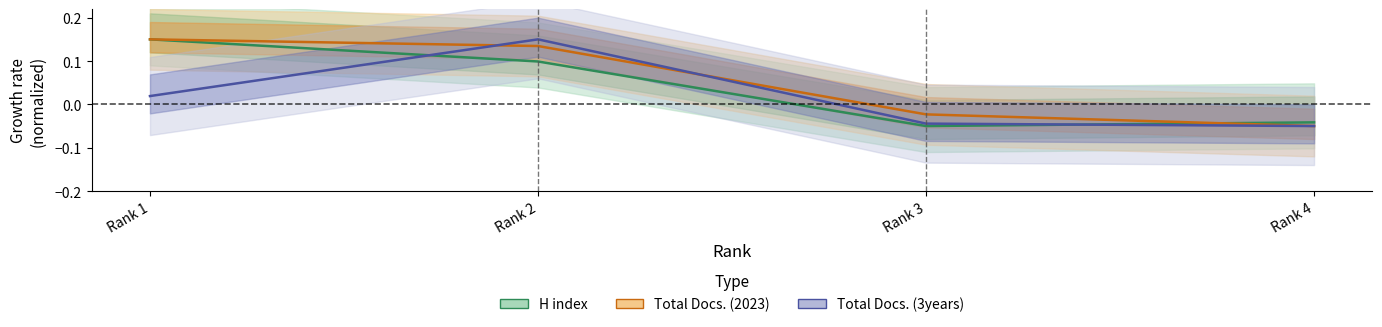

What is the sum of all Total Docs. (2023) values?

0.2